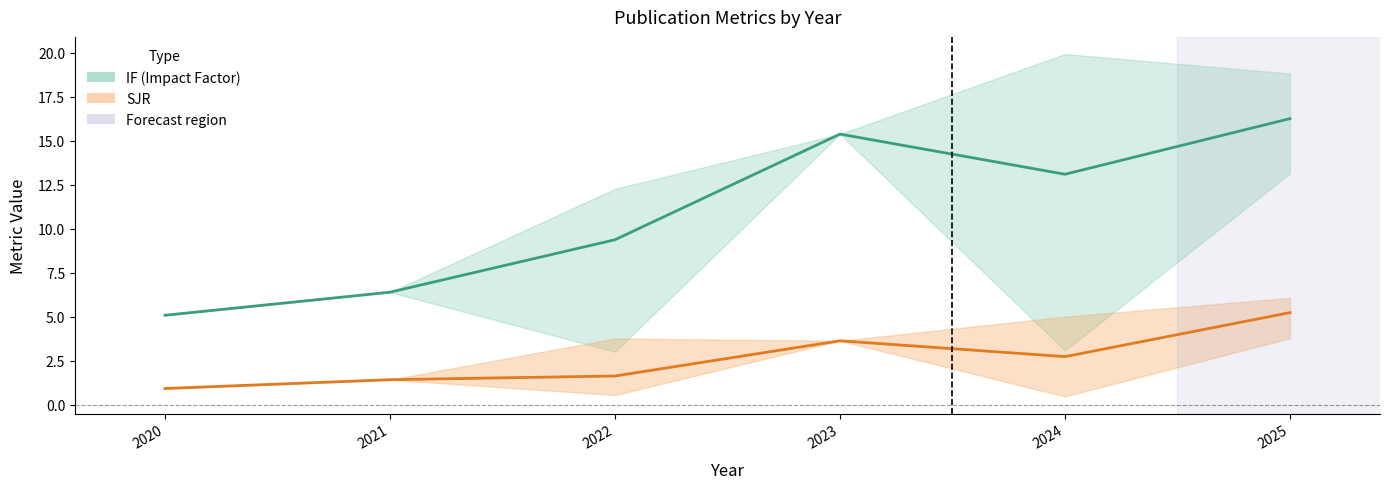

True or false: IF and IF_upper cross at least once.

False